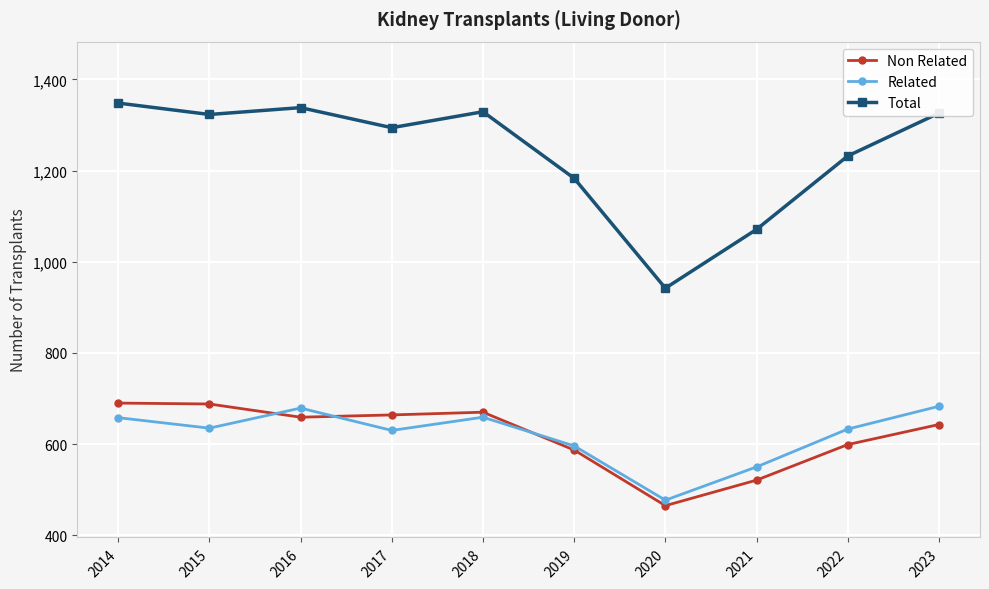

At 2018, list the series in order from largest to smallest.

Total, Non Related, Related